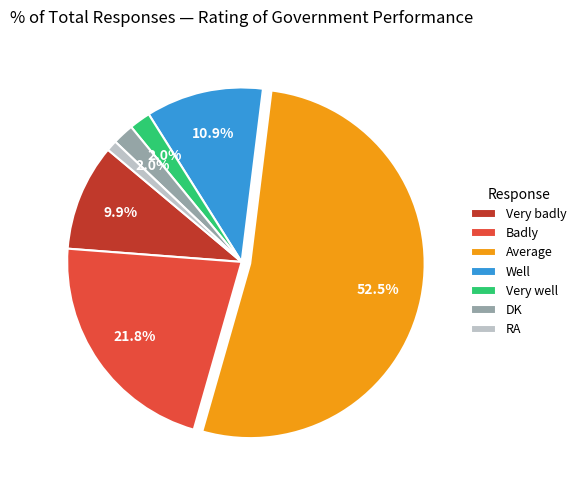

How many slices are in this pie chart?

7